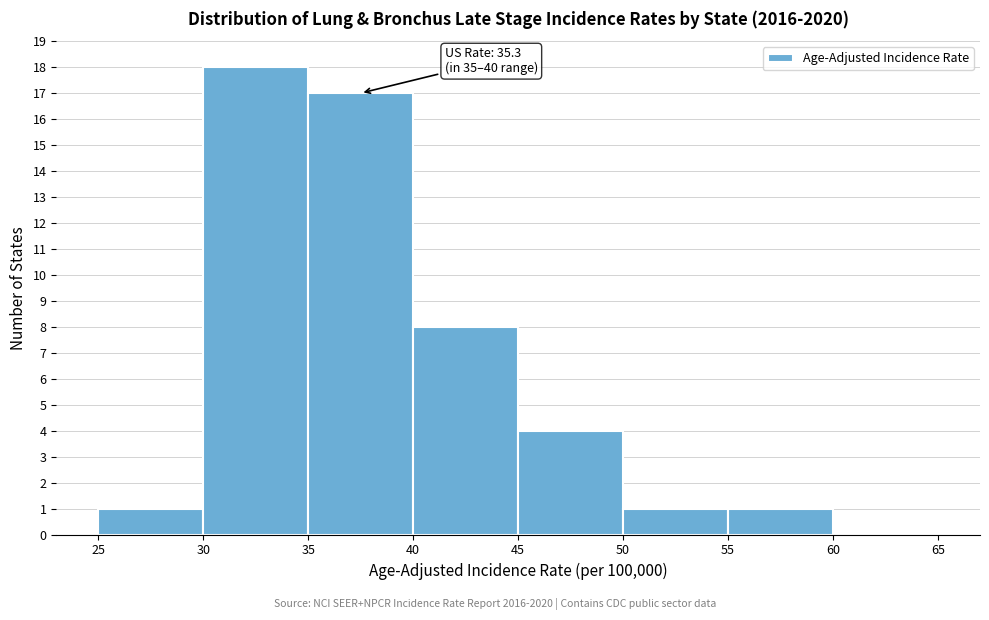

Over which range of the x-axis is the bar tallest?

30 to 35